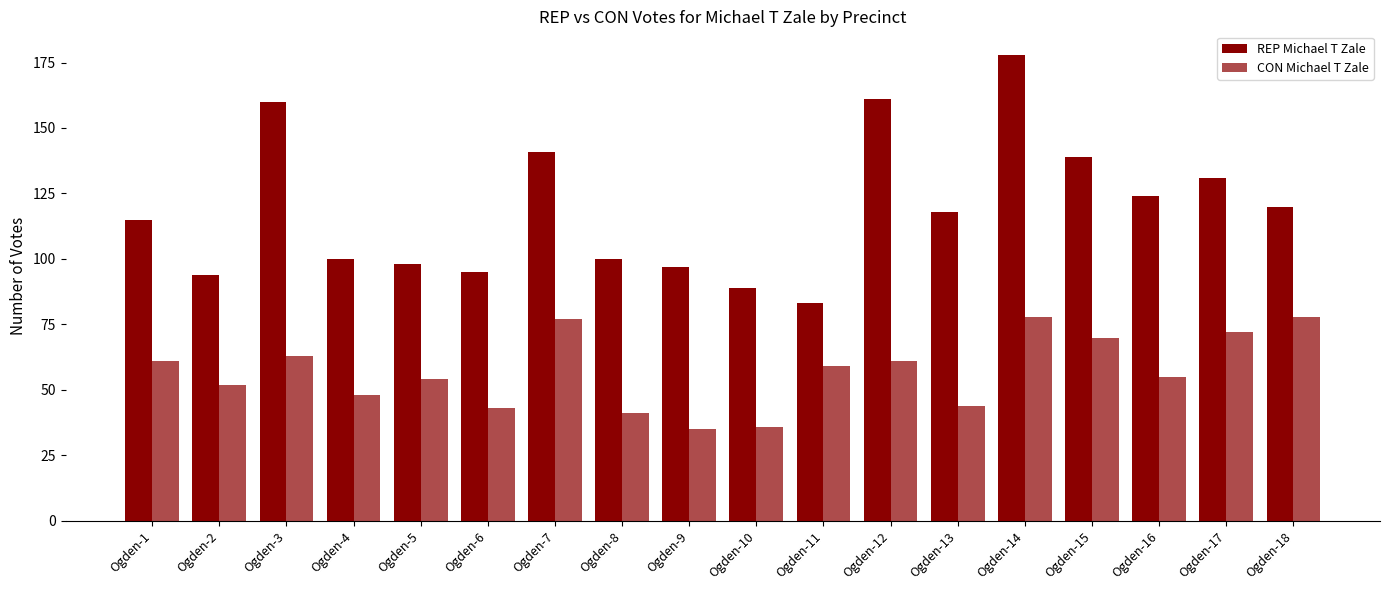

Rank the series at Ogden-4 from lowest to highest value.

CON Michael T Zale, REP Michael T Zale